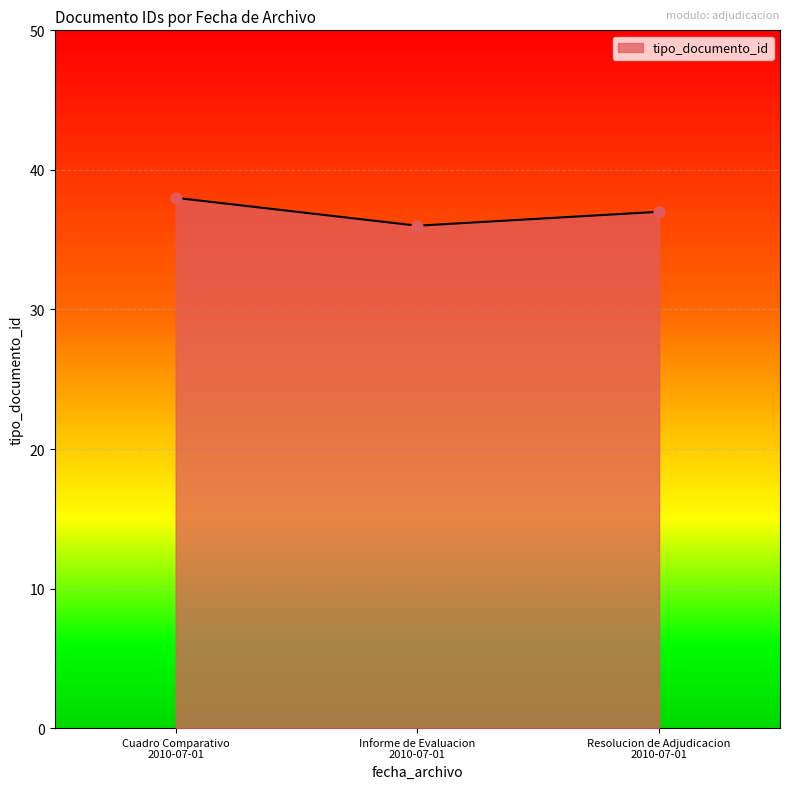

What is the average value?

37